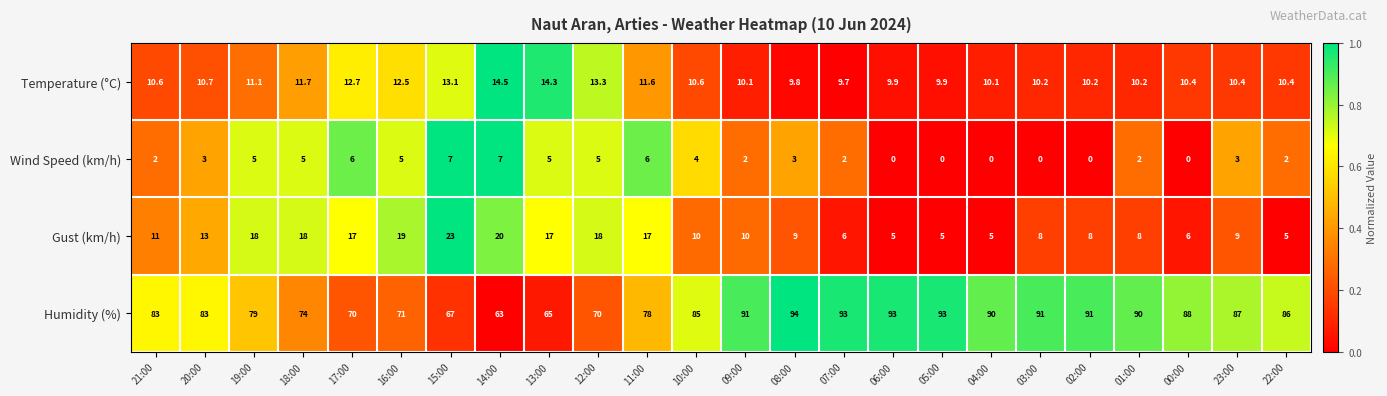

What is the difference between the highest and lowest values at 05:00?

93.0